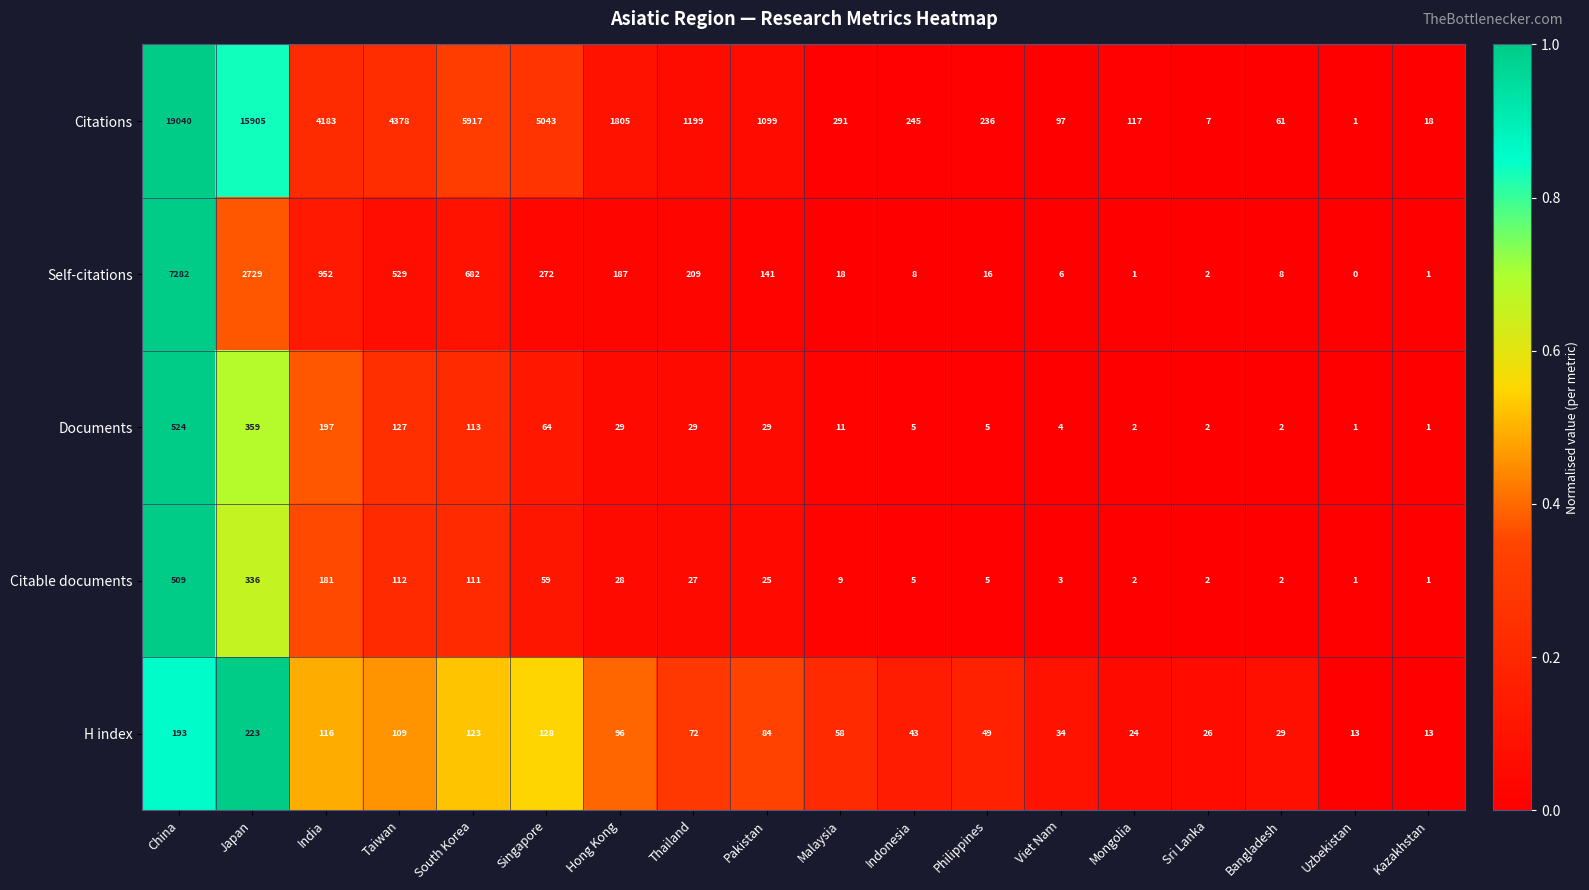

Which series has the largest range (max minus min)?

Citations